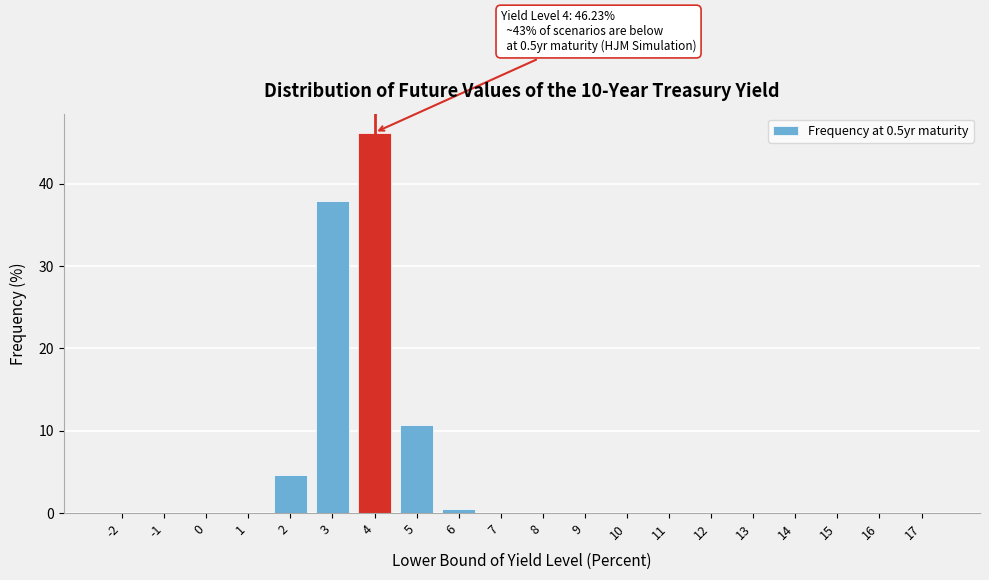

Is it true that the value at 2 is 4.7?

True